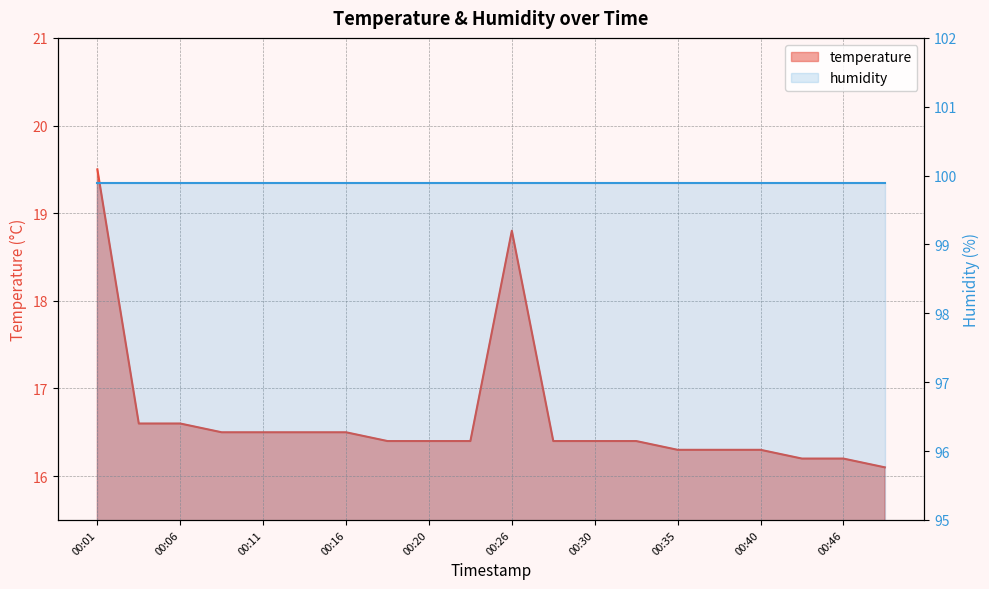

What is the maximum value shown in the chart?

19.5